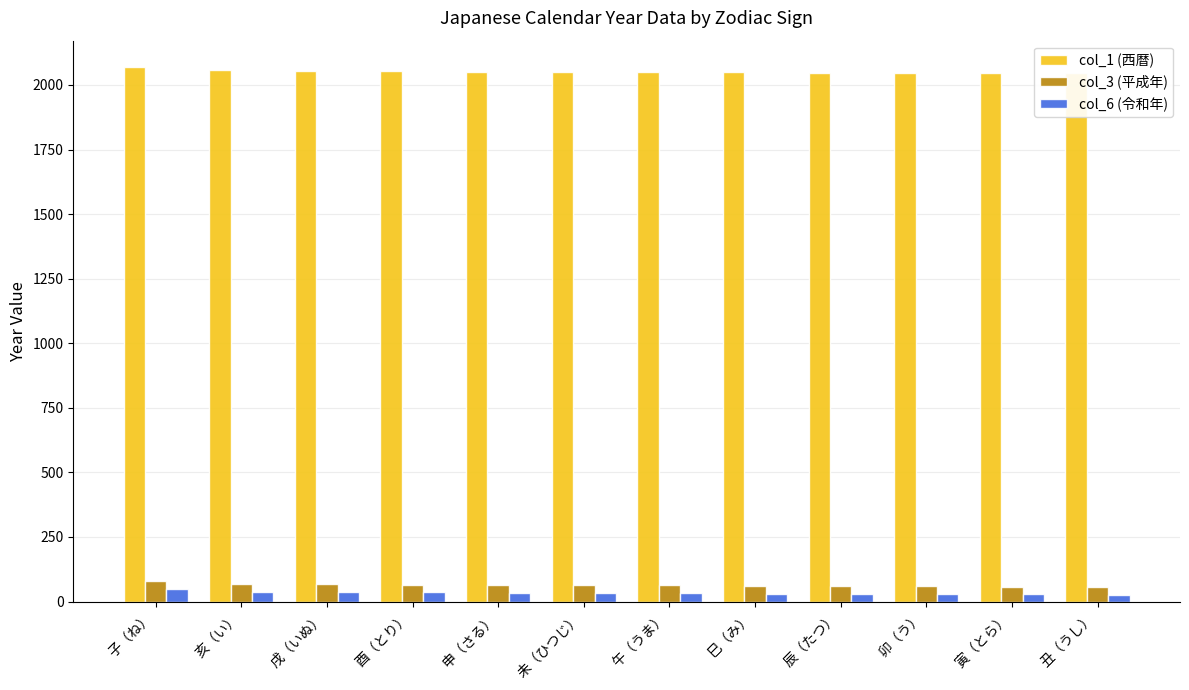

What is the smallest value displayed?

27